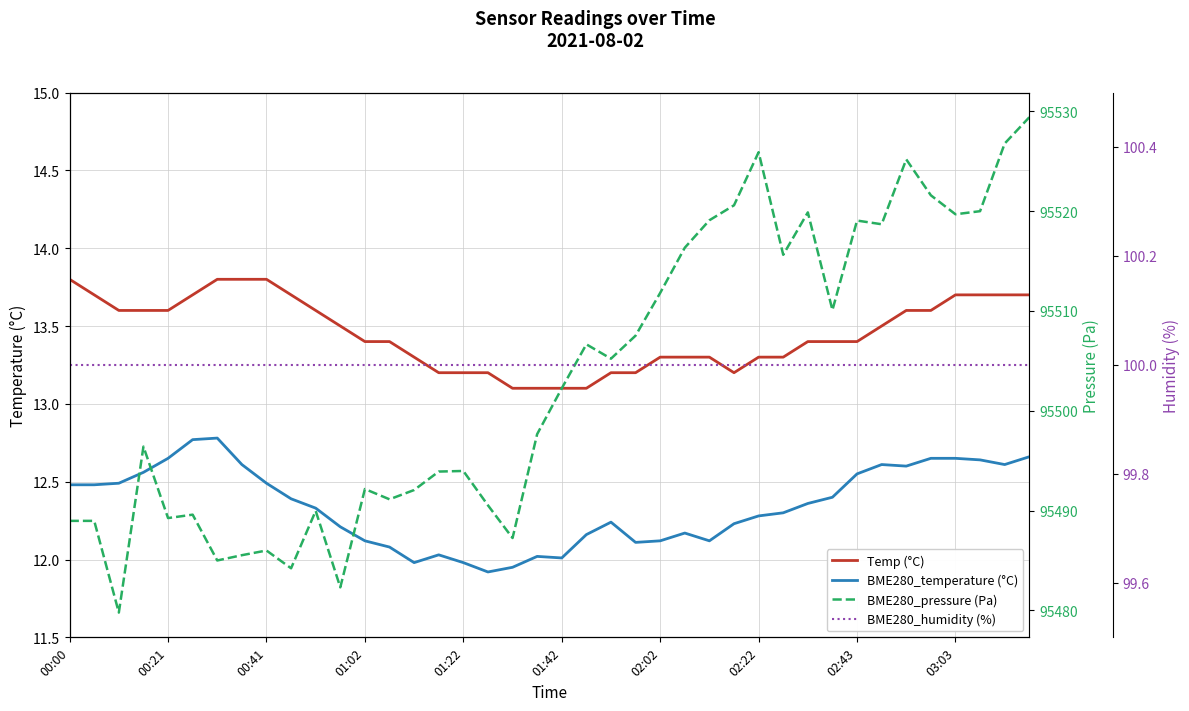

True or false: Temp (°C) and BME280_temperature (°C) cross at least once.

False